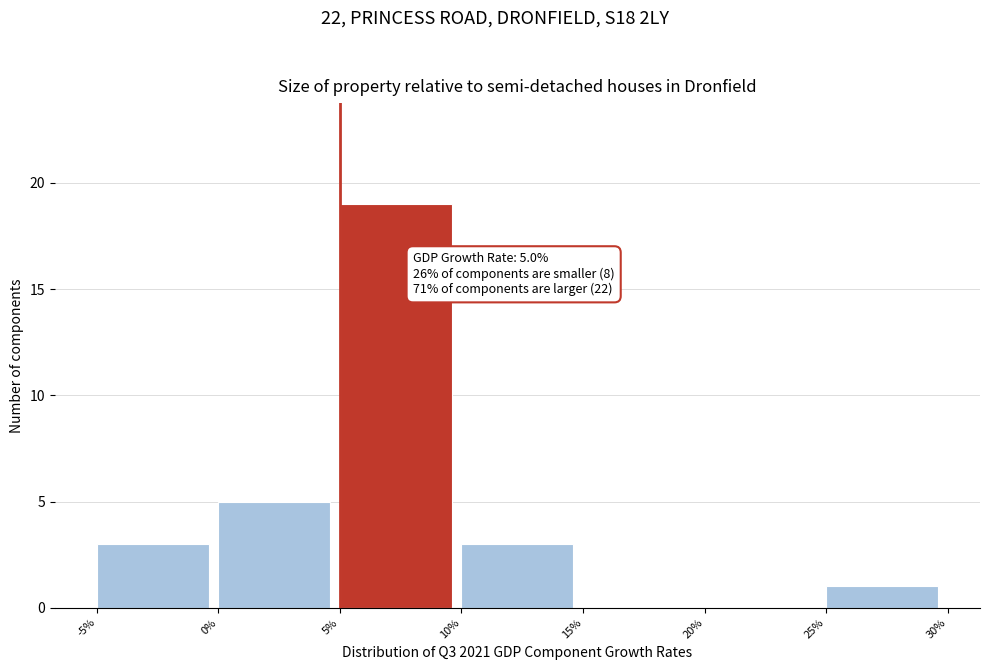

Over which range of the x-axis is the bar tallest?

5% to 10%